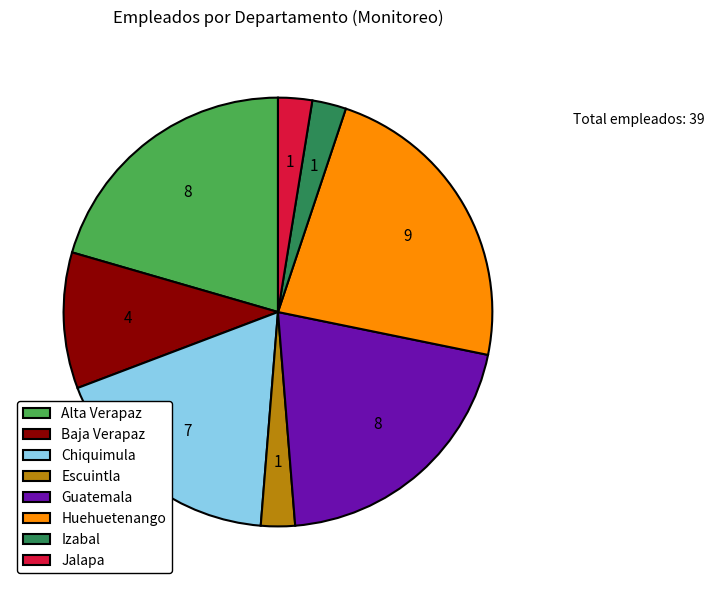

Combined, do Huehuetenango and Guatemala account for over 50%?

No